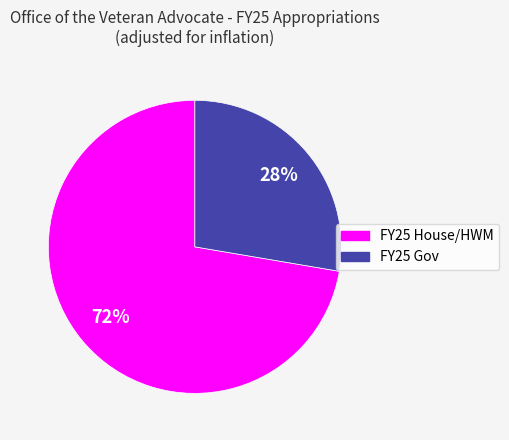

To the nearest percent, what percentage of the pie is FY25 Gov?

28%